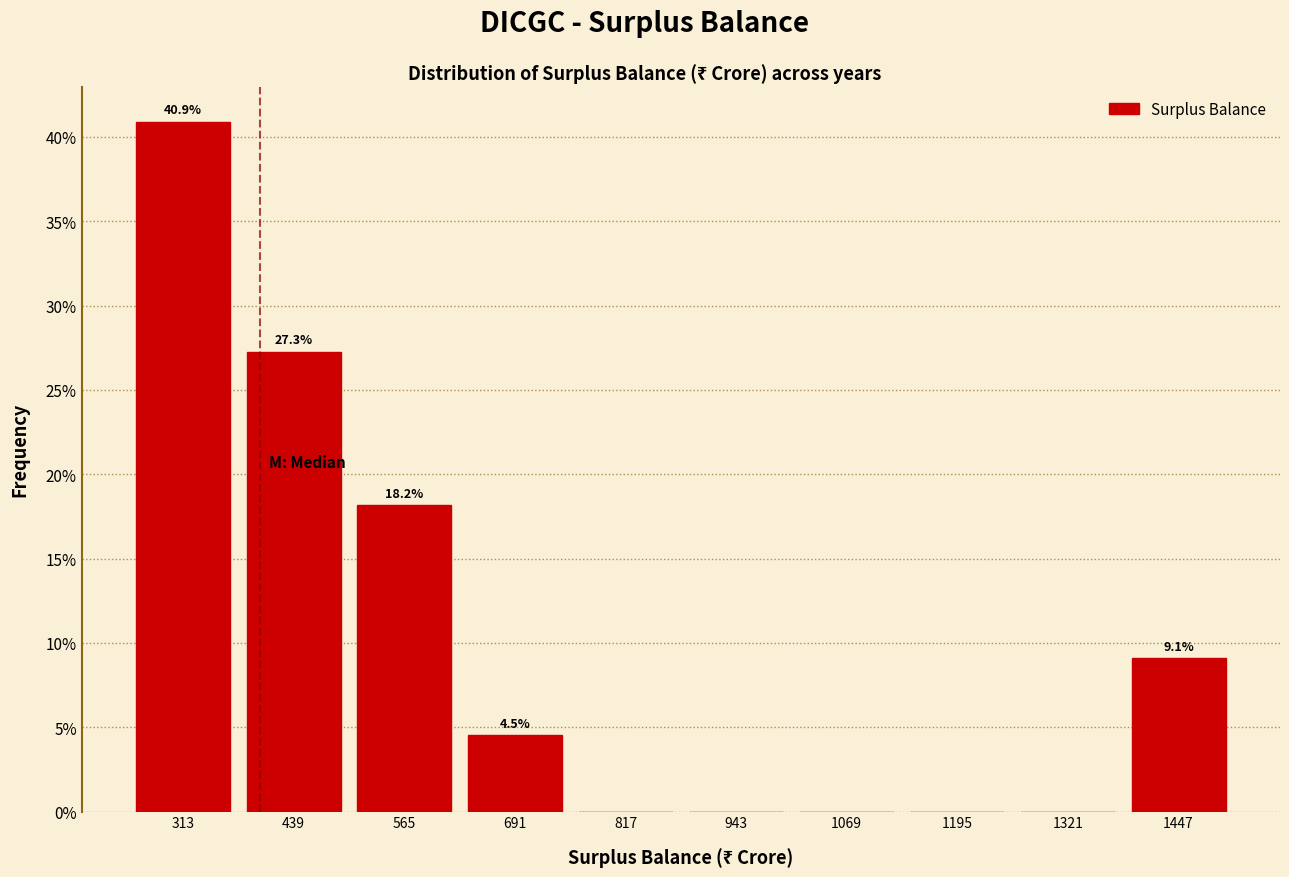

Which range on the x-axis has the tallest bar?

250 to 376